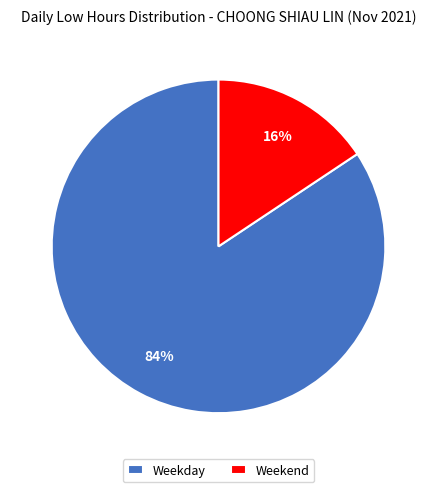

Which slice is the smallest?

Weekend